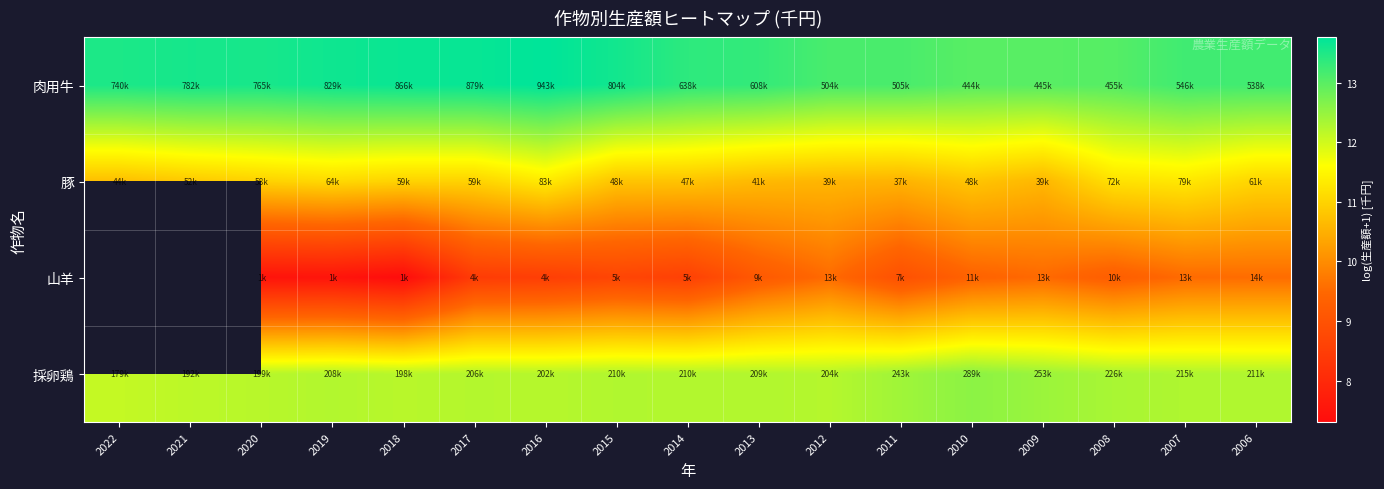

At 2008, list the series in order from largest to smallest.

肉用牛, 採卵鶏, 豚, 山羊